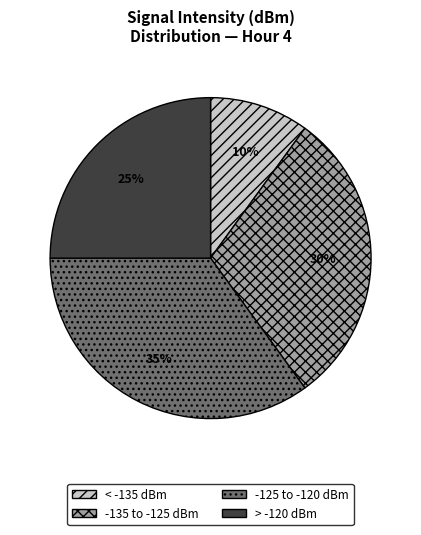

To the nearest percent, what is the combined percentage of -135 to -125 dBm and > -120 dBm?

55%